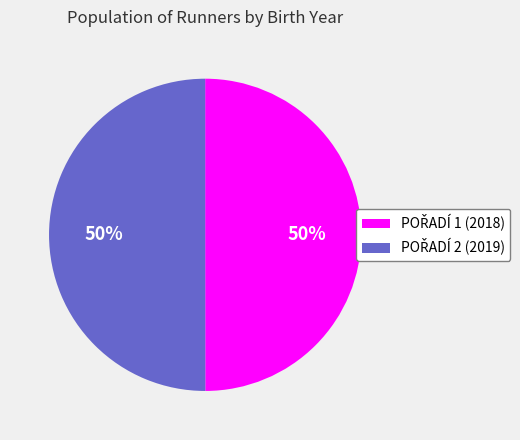

To the nearest percent, what is the average slice percentage?

50%